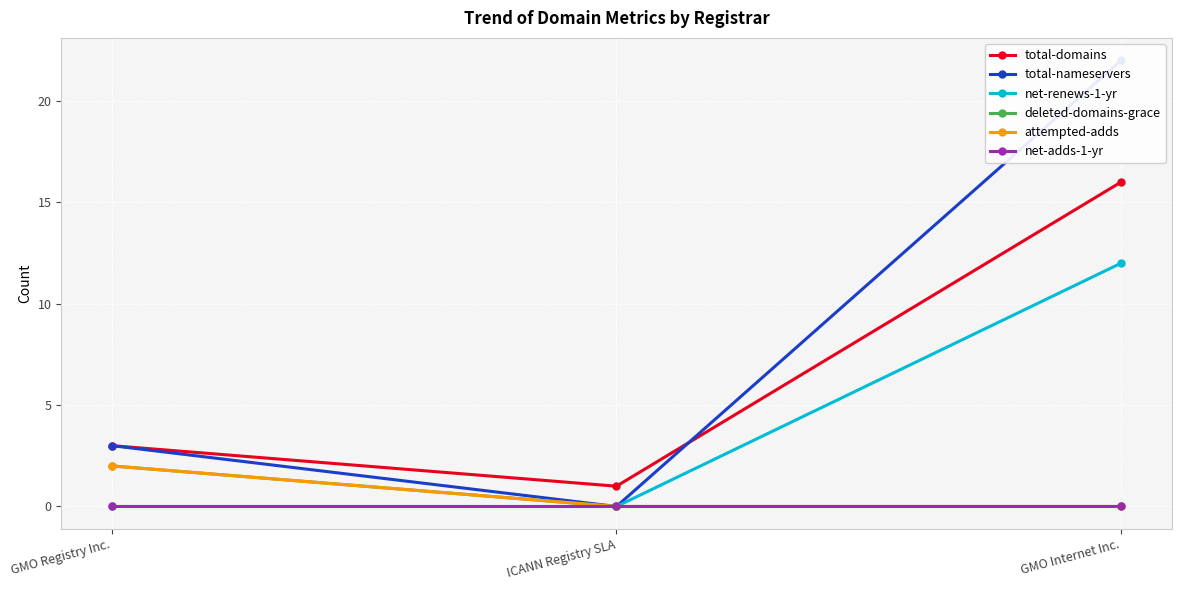

What is the maximum value shown in the chart?

22